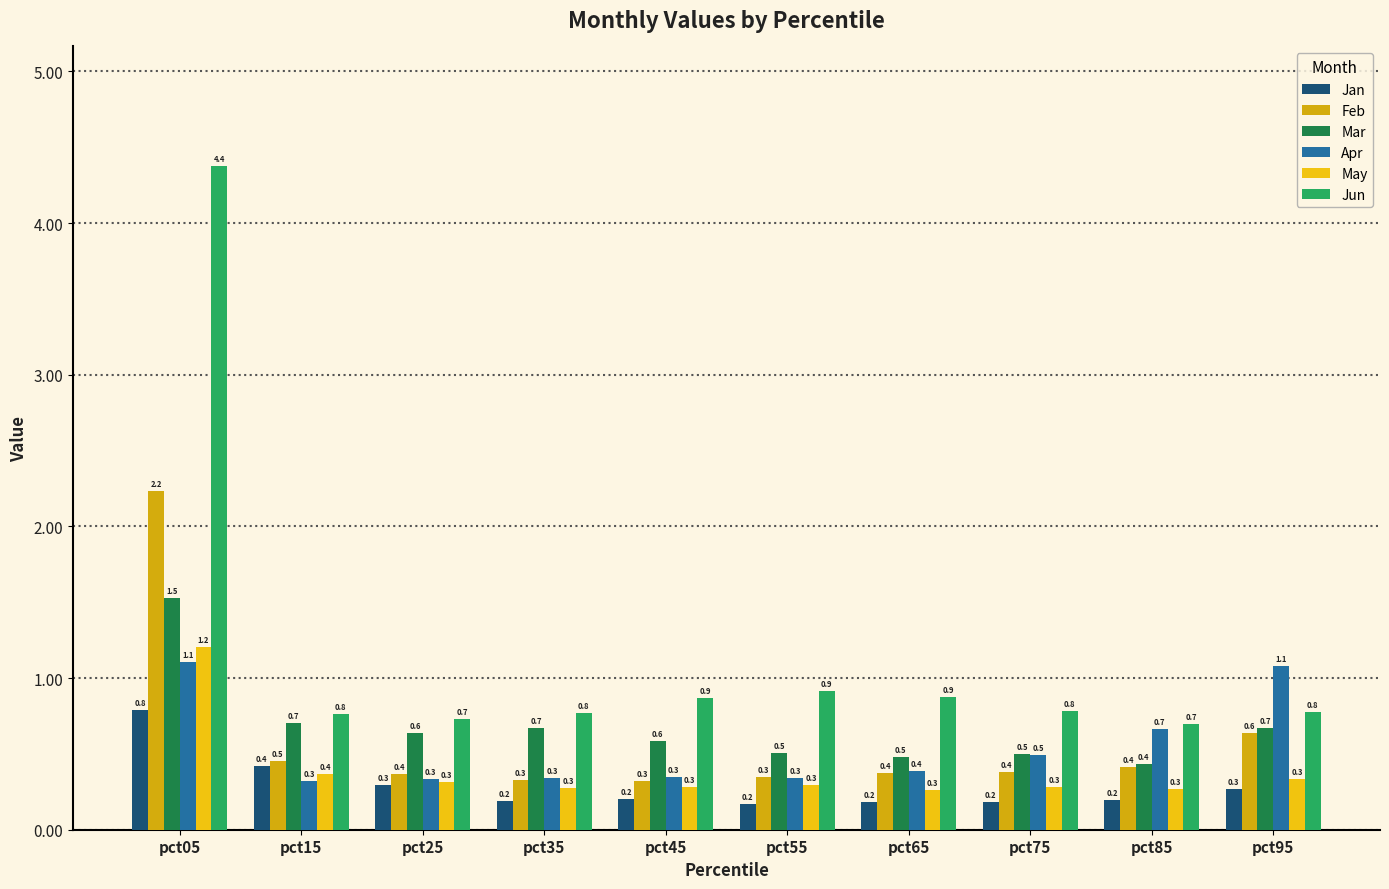

Reading left to right, list all the values displayed in this chart.

Jan: pct05=0.8	pct15=0.4	pct25=0.3	pct35=0.2	pct45=0.2	pct55=0.2	pct65=0.2	pct75=0.2	pct85=0.2	pct95=0.3
Feb: pct05=2.2	pct15=0.5	pct25=0.4	pct35=0.3	pct45=0.3	pct55=0.3	pct65=0.4	pct75=0.4	pct85=0.4	pct95=0.6
Mar: pct05=1.5	pct15=0.7	pct25=0.6	pct35=0.7	pct45=0.6	pct55=0.5	pct65=0.5	pct75=0.5	pct85=0.4	pct95=0.7
Apr: pct05=1.1	pct15=0.3	pct25=0.3	pct35=0.3	pct45=0.3	pct55=0.3	pct65=0.4	pct75=0.5	pct85=0.7	pct95=1.1
May: pct05=1.2	pct15=0.4	pct25=0.3	pct35=0.3	pct45=0.3	pct55=0.3	pct65=0.3	pct75=0.3	pct85=0.3	pct95=0.3
Jun: pct05=4.4	pct15=0.8	pct25=0.7	pct35=0.8	pct45=0.9	pct55=0.9	pct65=0.9	pct75=0.8	pct85=0.7	pct95=0.8